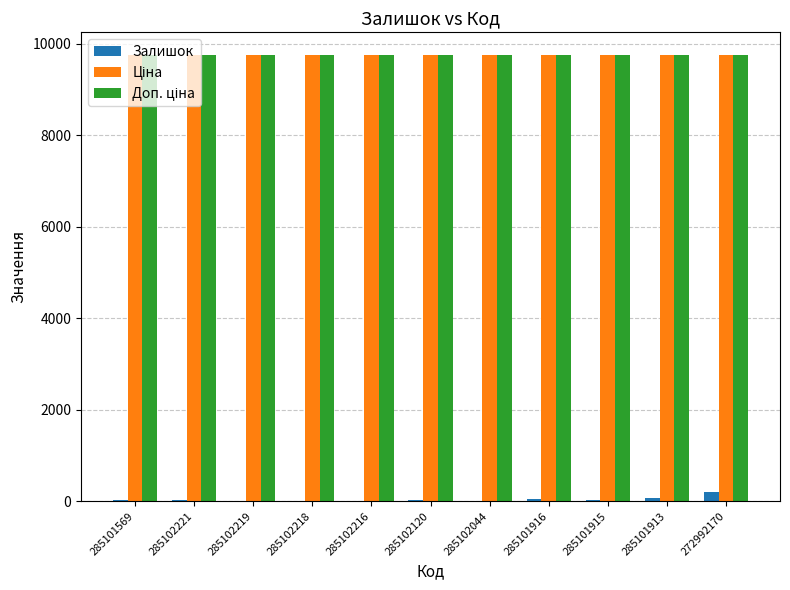

True or false: Залишок has a value of 8.0 at 285102218.

True